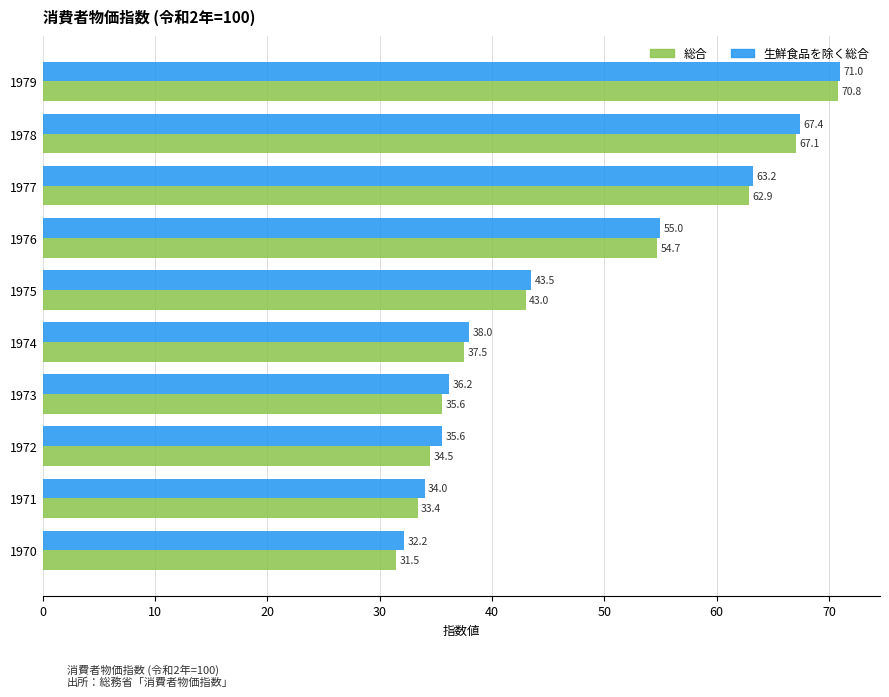

How many distinct data groups are displayed?

2